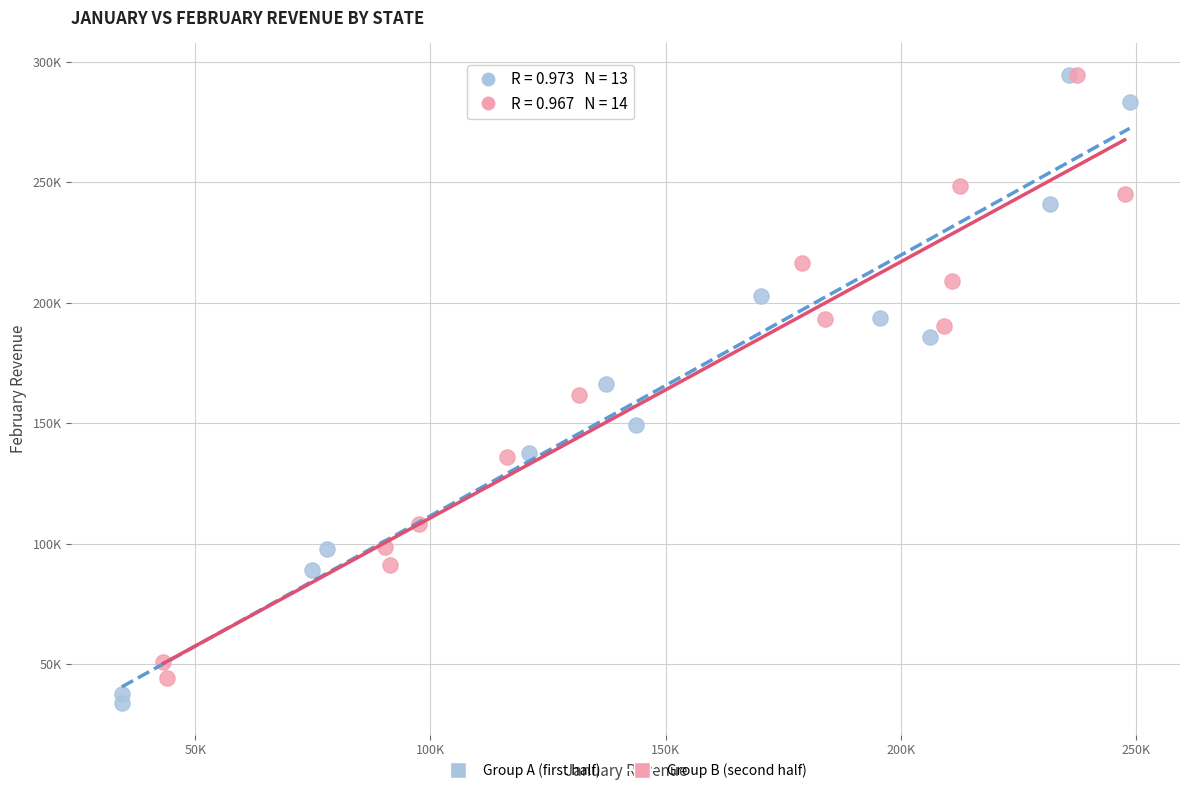

Which series reaches the minimum Y coordinate?

Group A (first half)